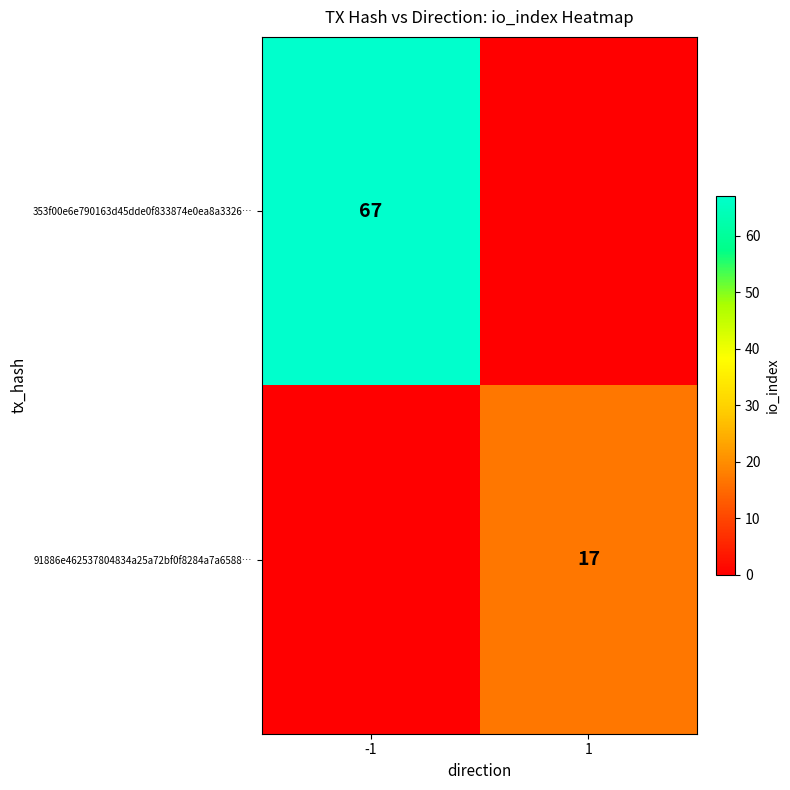

The value of 91886e462537804834a25a72bf0f8284a7a6588… at 1 is 9. True or false?

False